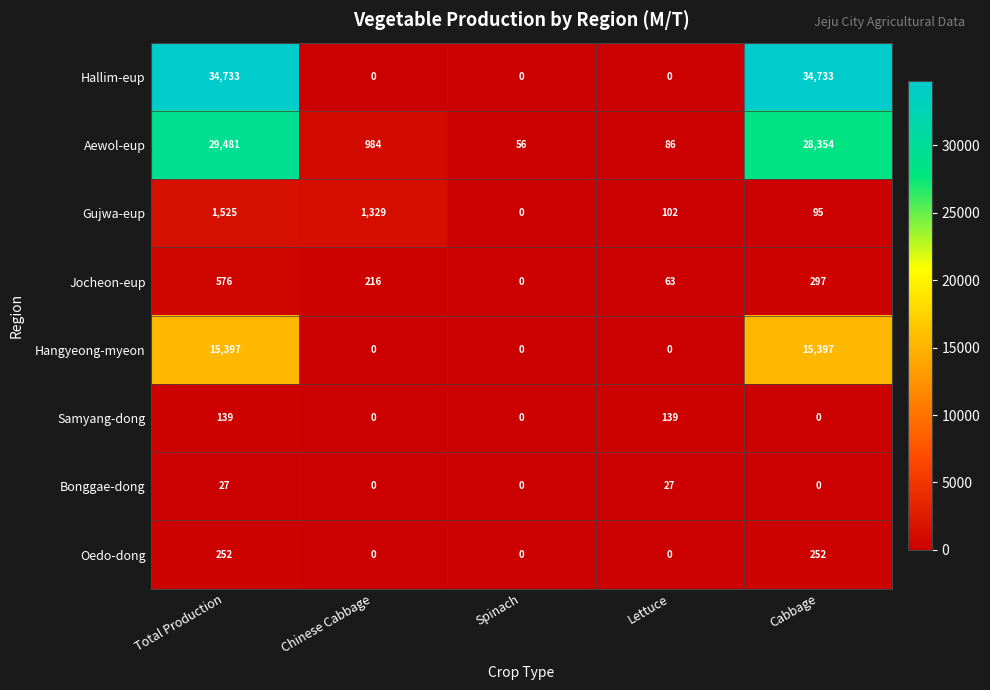

At how many categories does at least one series exceed 10541?

2